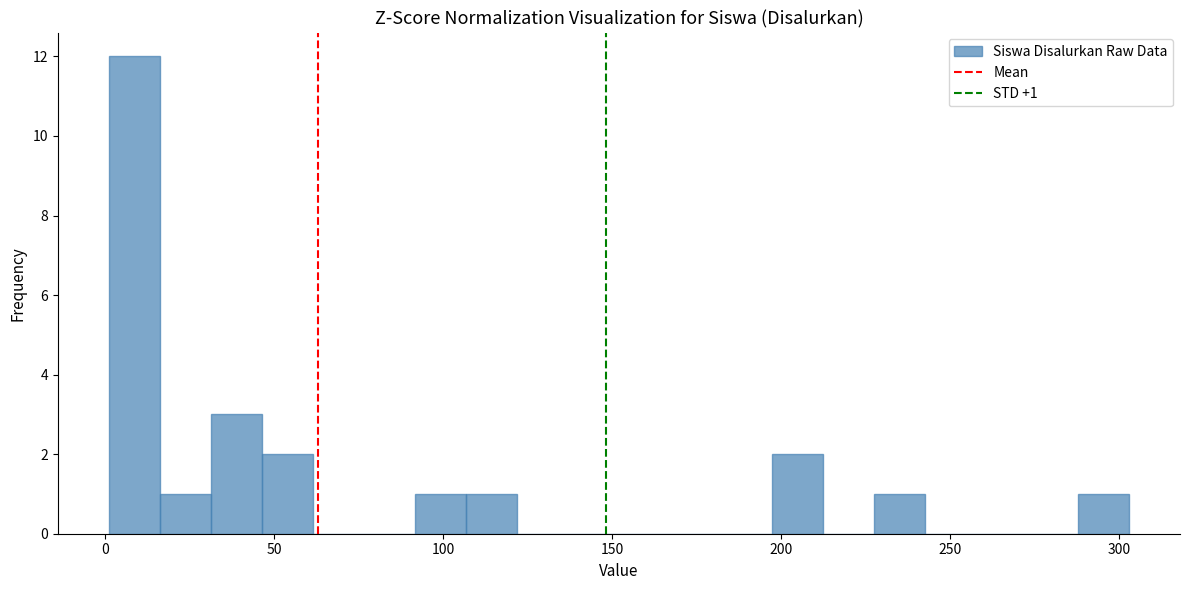

Around what value on the x-axis is the tallest bar? Give the approximate position of its centre, as read against the axis.

10